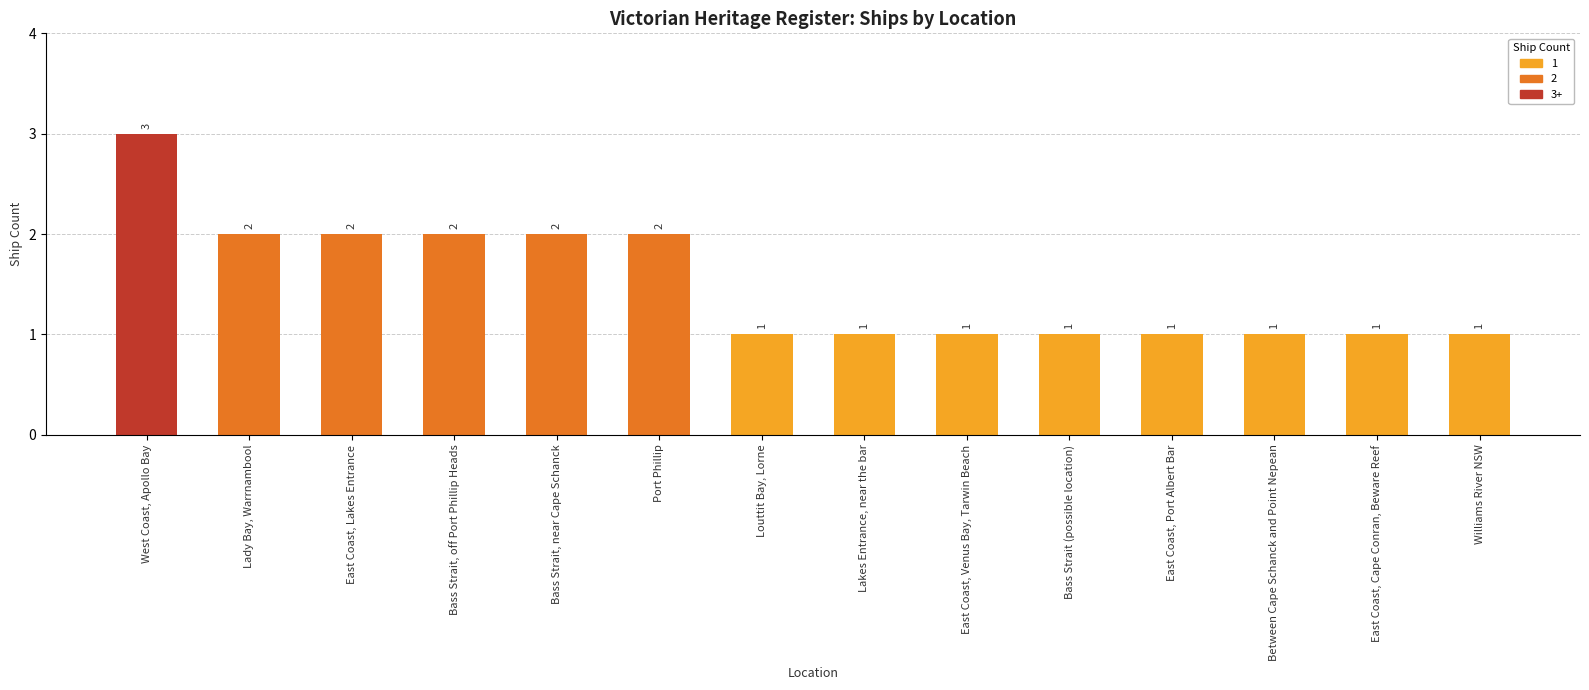

True or false: the data shows 0 at Williams River NSW.

False